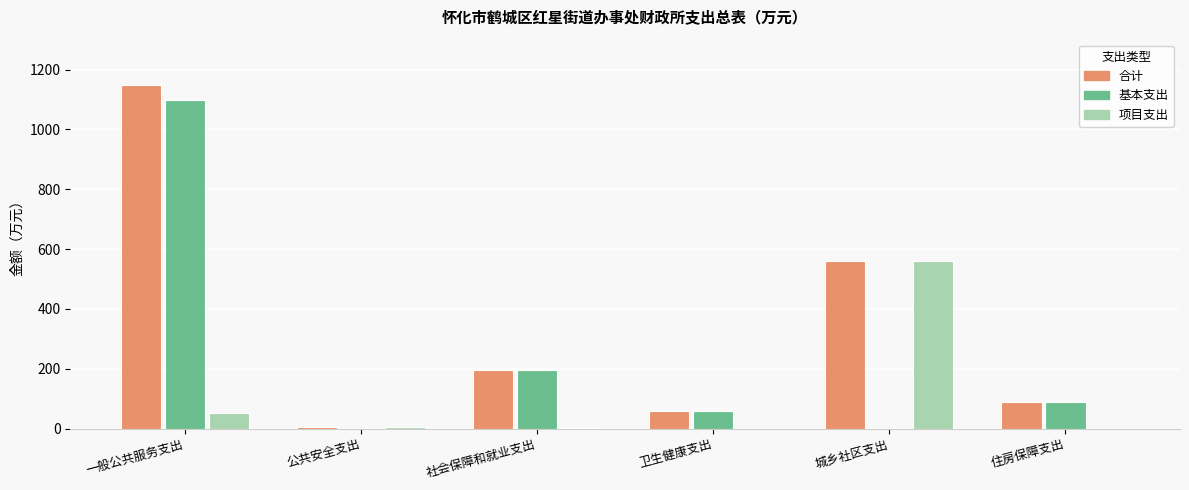

Where is 项目支出 nearest to the value 279?

一般公共服务支出